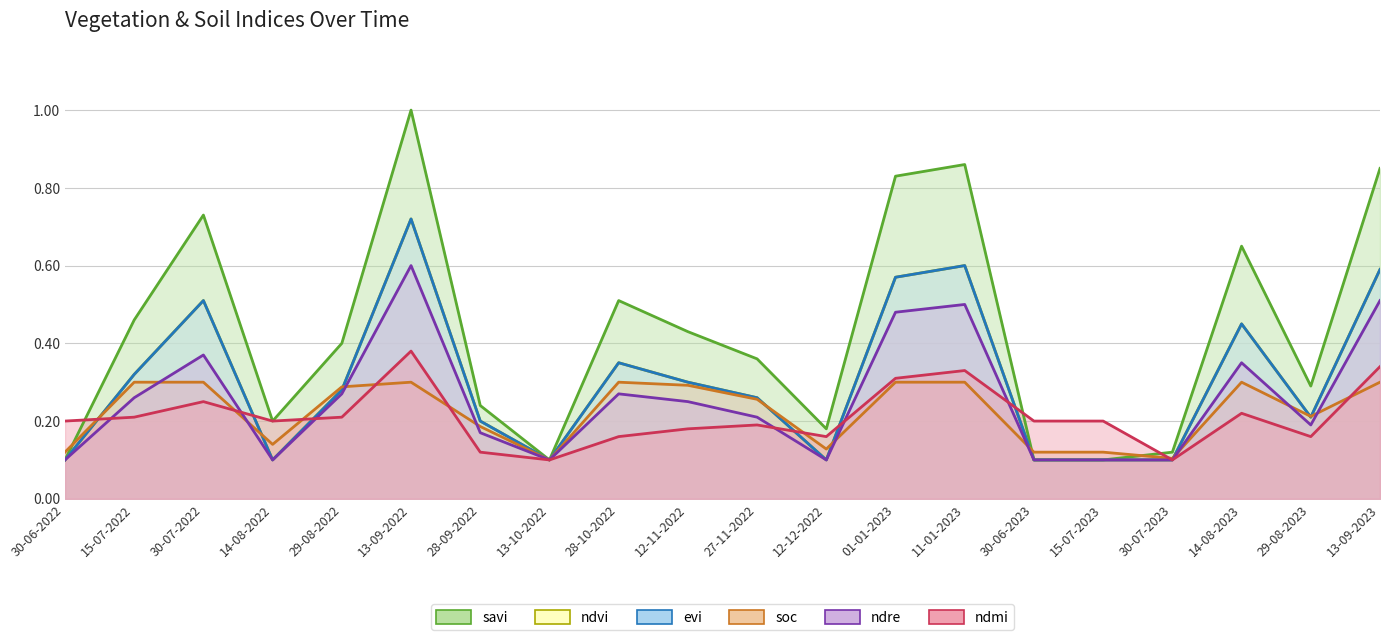

What is the difference between the maximum and second lowest values in the ndvi series?

0.6